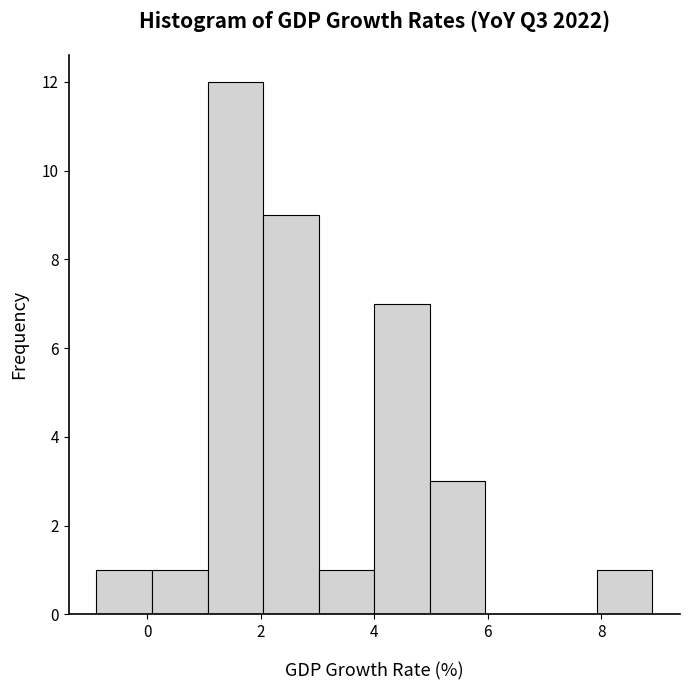

Which range on the x-axis has the tallest bar?

1.06 to 2.04